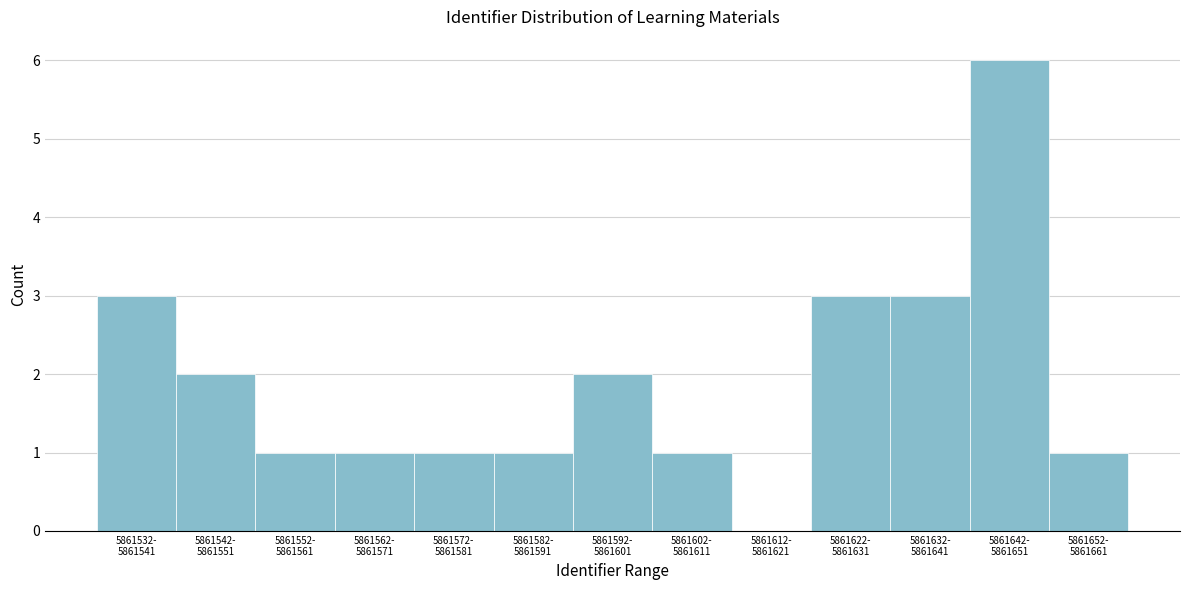

What is the maximum value shown in the chart?

6